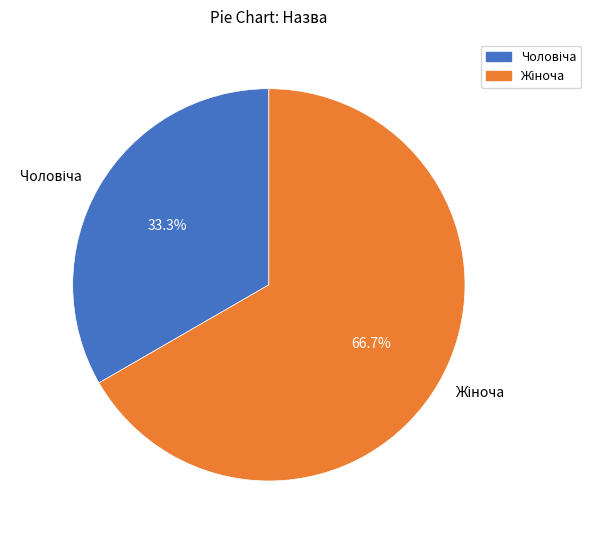

Is there a majority slice in this chart?

Yes